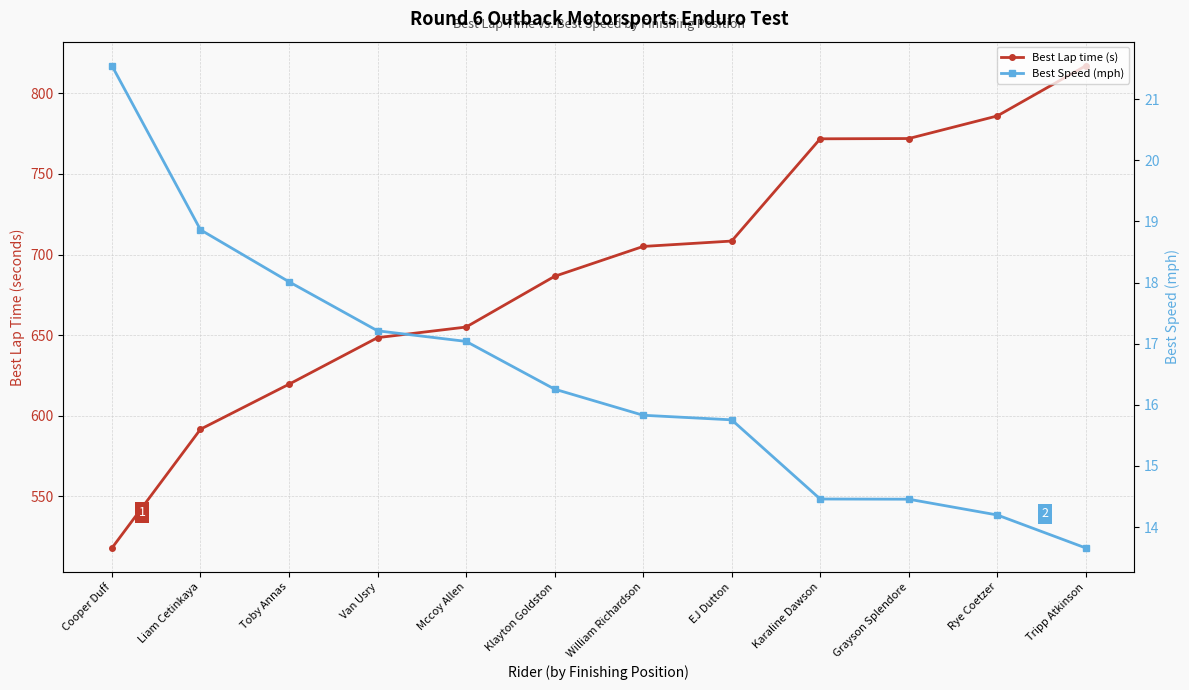

Reading left to right, transcribe all the data shown in this chart.

Best Lap time (s): 518.0	591.7	619.6	648.5	655.0	686.5	705.0	708.4	771.8	772.0	786.0	817.1
Best Speed (mph): 21.5	18.9	18.0	17.2	17.0	16.3	15.8	15.8	14.5	14.5	14.2	13.7